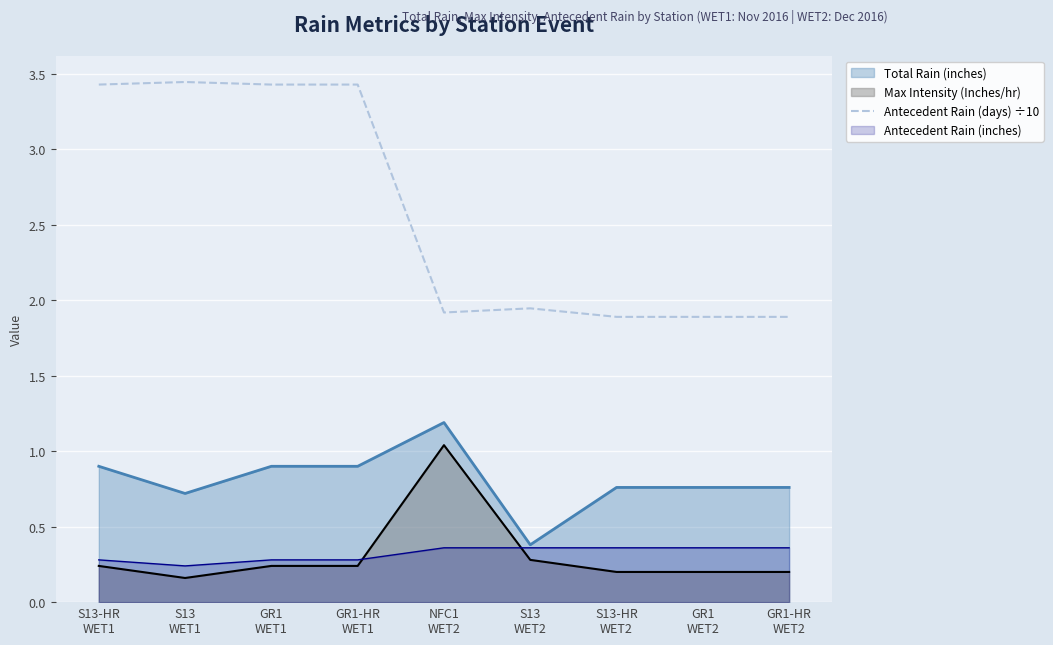

What is the change in value from S13-HR
WET1 to GR1
WET2?

-1.5